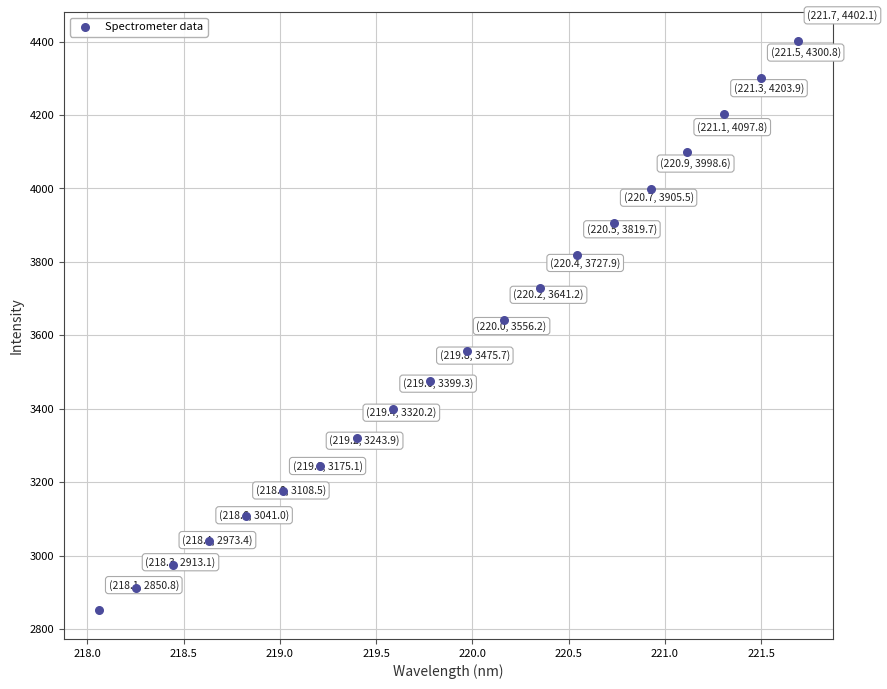

What is the range of X values (max minus min)?

3.6